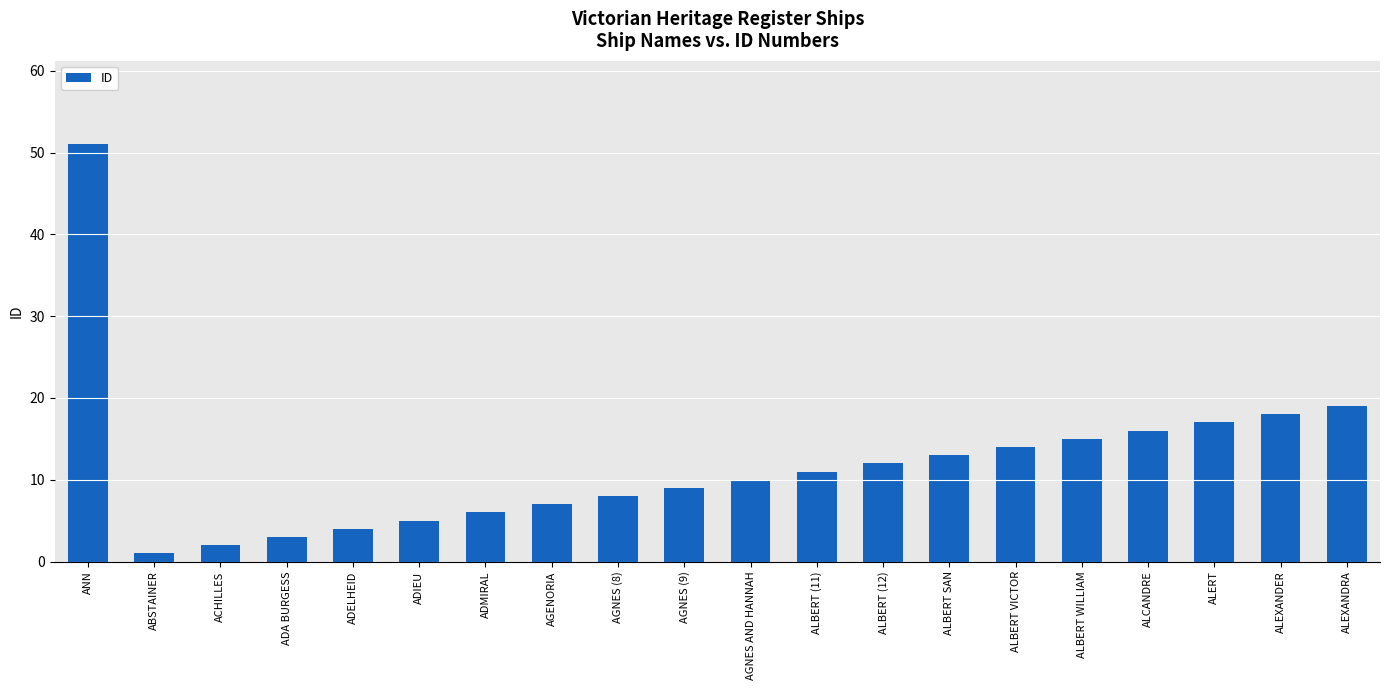

List the labels in order of value, smallest first.

ABSTAINER, ACHILLES, ADA BURGESS, ADELHEID, ADIEU, ADMIRAL, AGENORIA, AGNES (8), AGNES (9), AGNES AND HANNAH, ALBERT (11), ALBERT (12), ALBERT SAN, ALBERT VICTOR, ALBERT WILLIAM, ALCANDRE, ALERT, ALEXANDER, ALEXANDRA, ANN